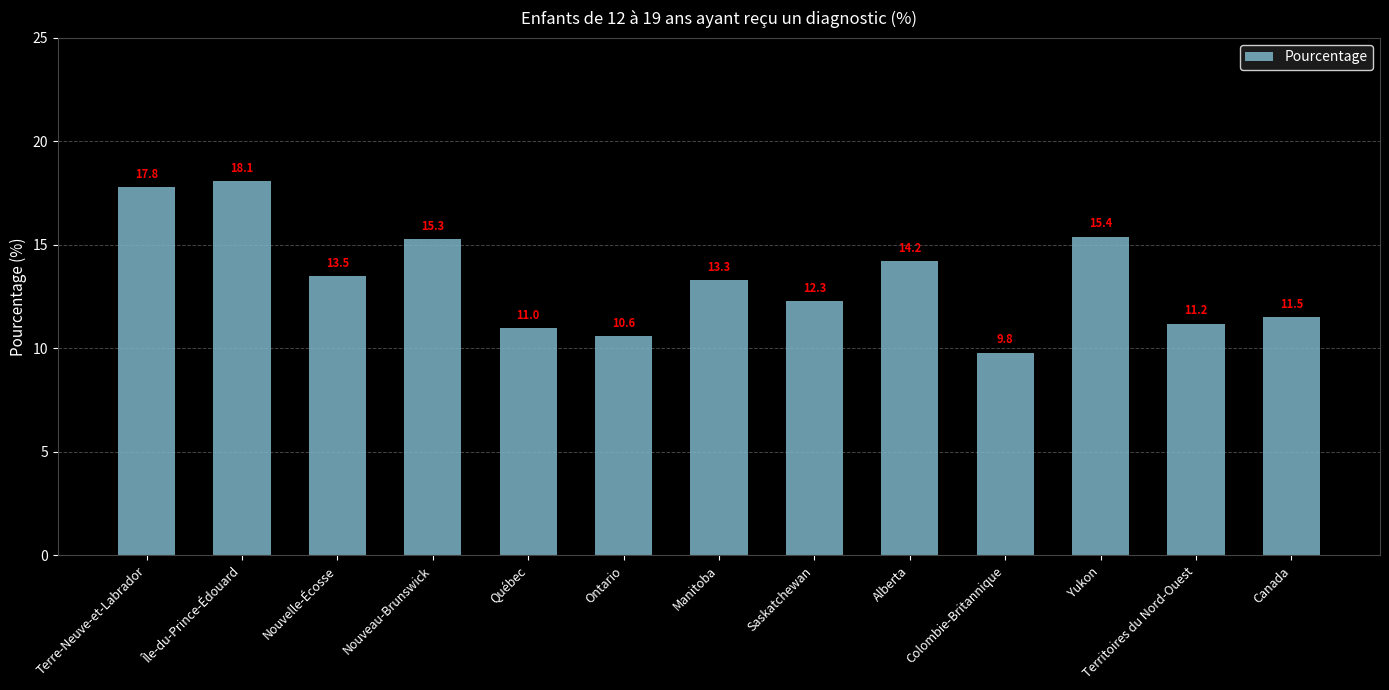

Where does the data first go above 13?

Terre-Neuve-et-Labrador